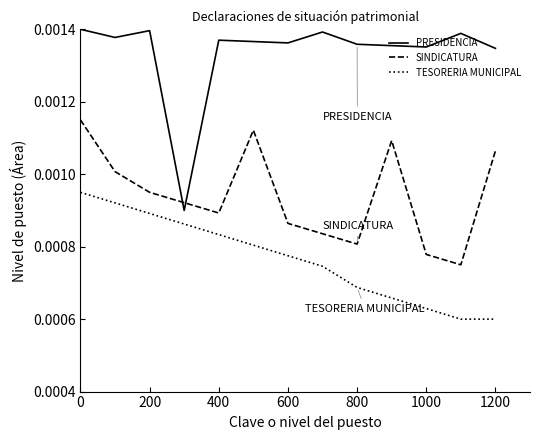

True or false: SINDICATURA and PRESIDENCIA intersect in this chart.

True